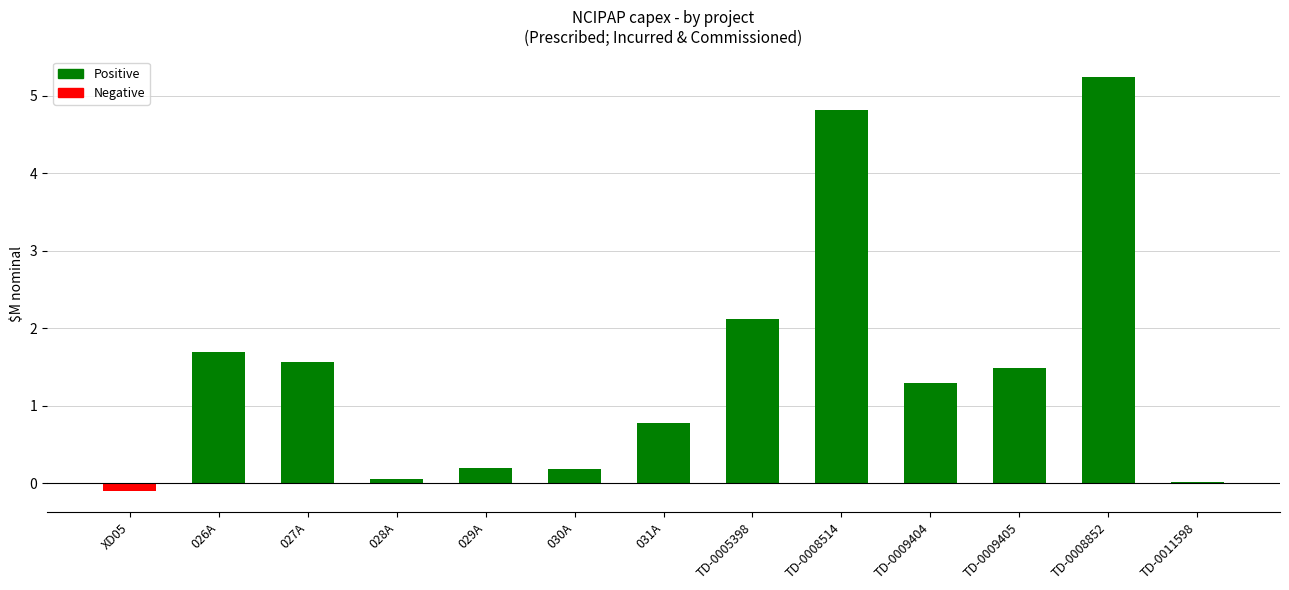

The chart shows a value of 1.3 at TD-0009404. True or false?

True